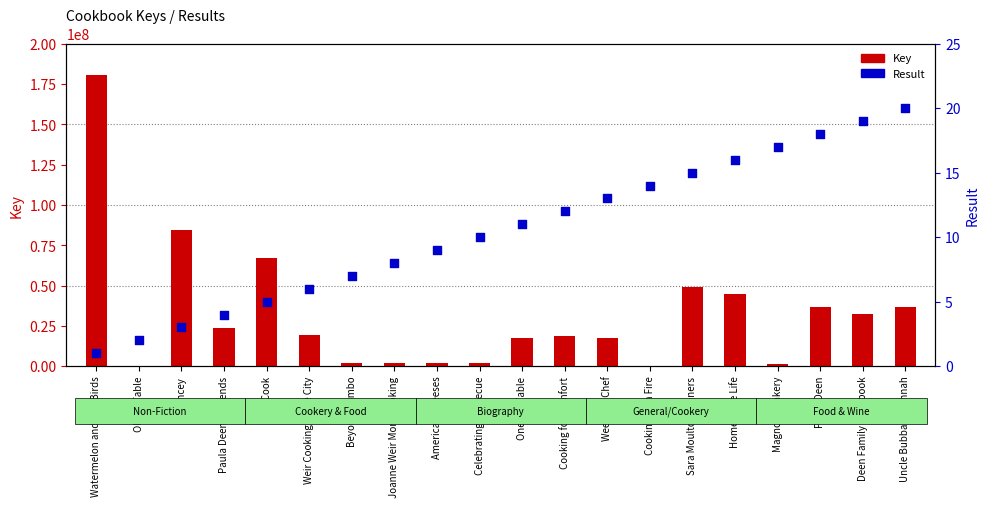

Which series has the largest Y range (max minus min)?

Key